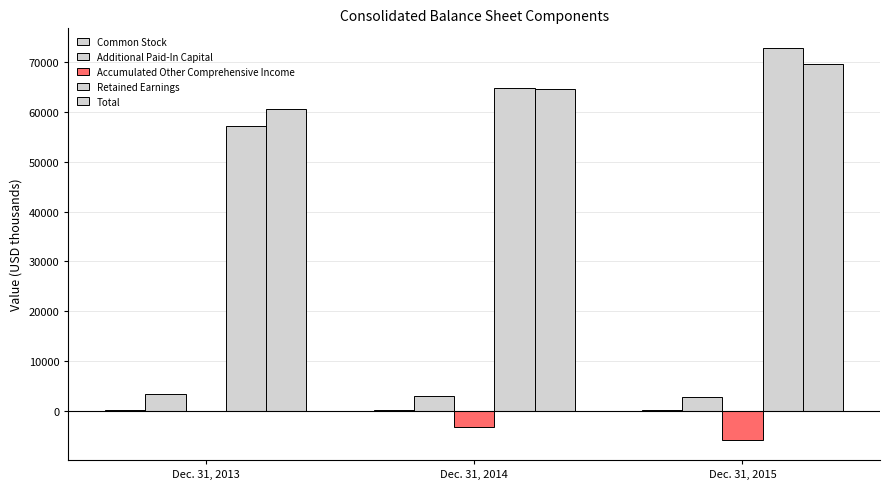

What is the sum of the Total values at Dec. 31, 2015 and Dec. 31, 2013?

130229